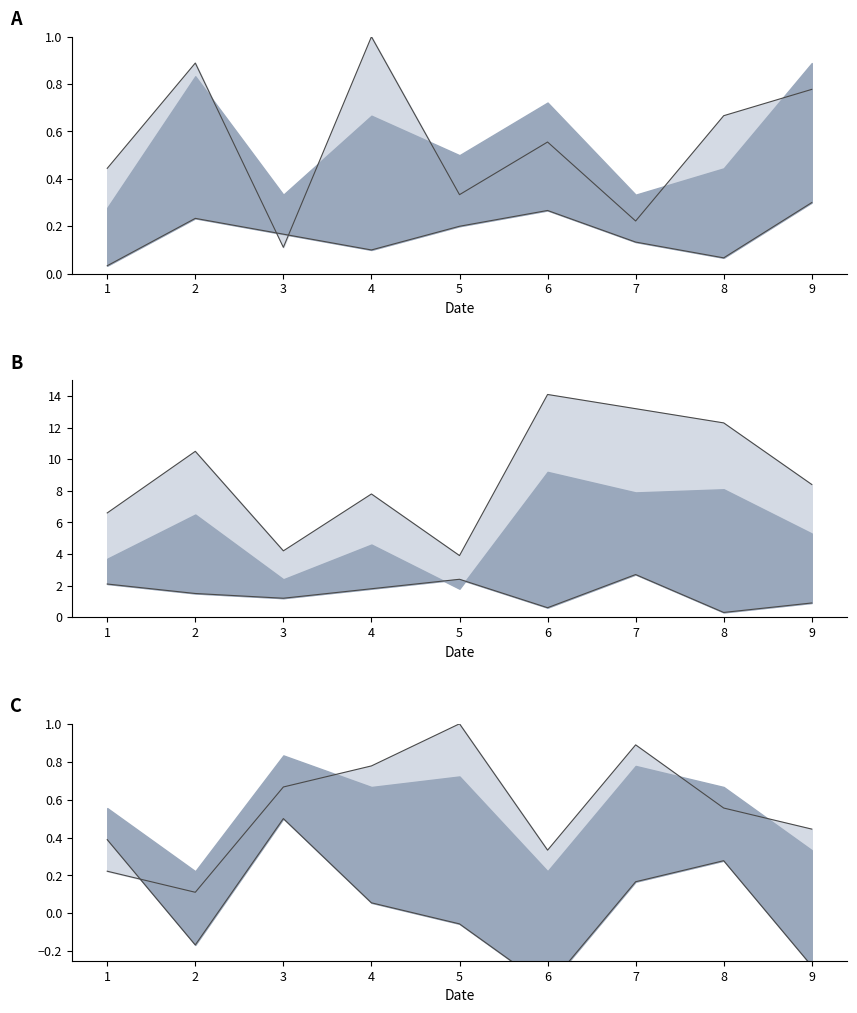

Which series changed the most between 1 and 2?

col_5